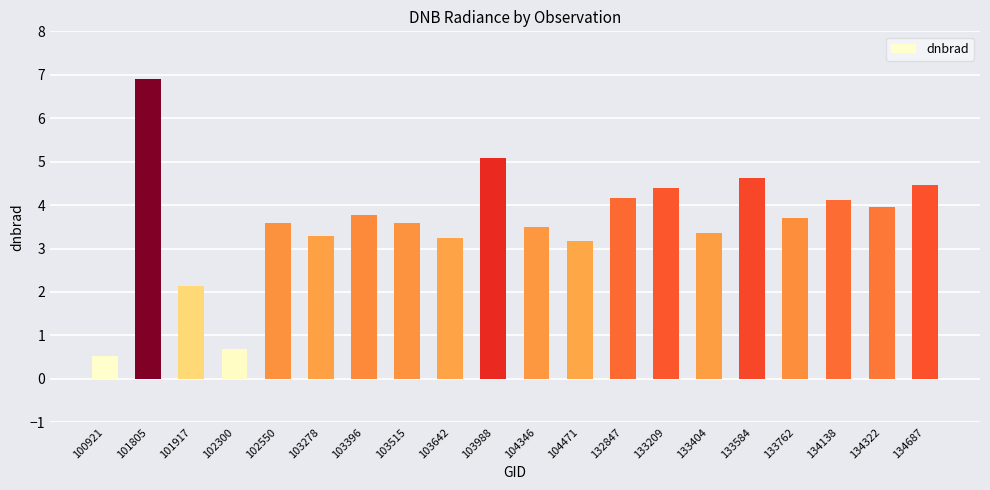

What is the minimum value shown in the chart?

0.5